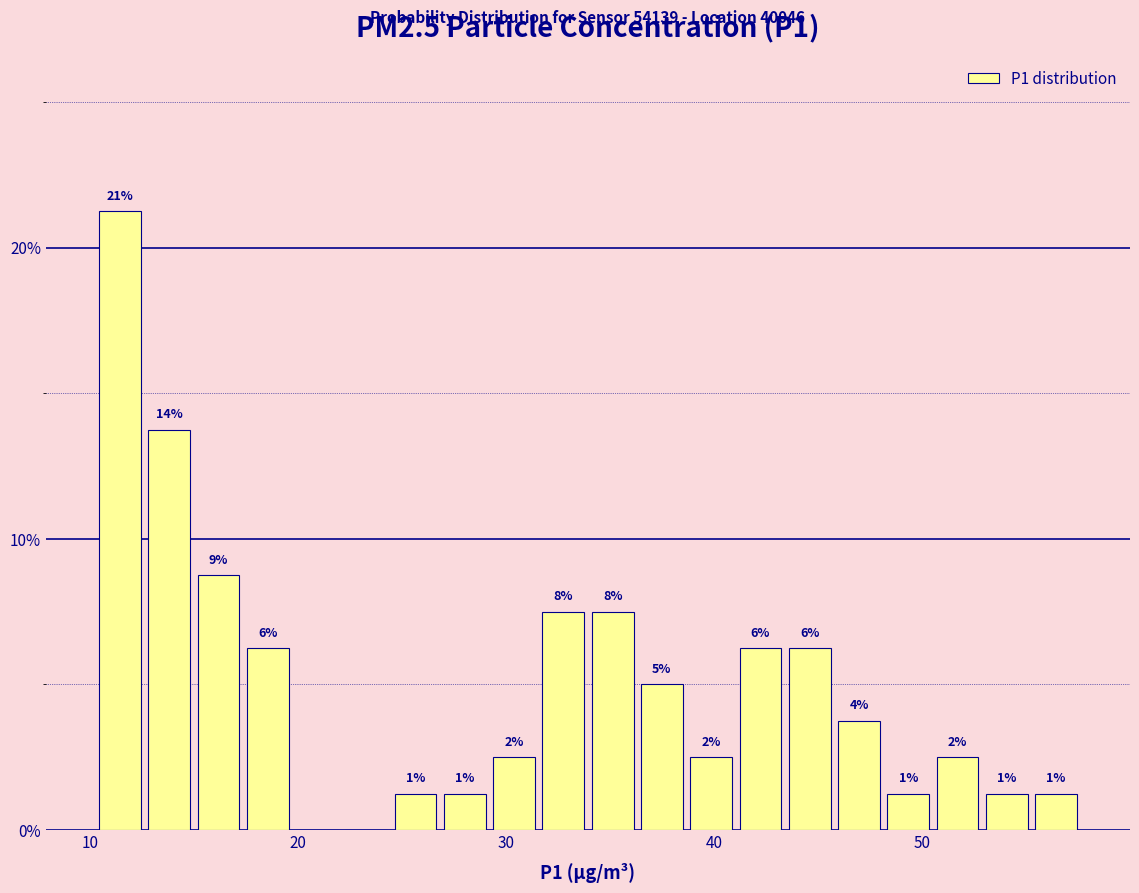

Read against the x-axis, roughly where is the centre of the tallest bar?

11